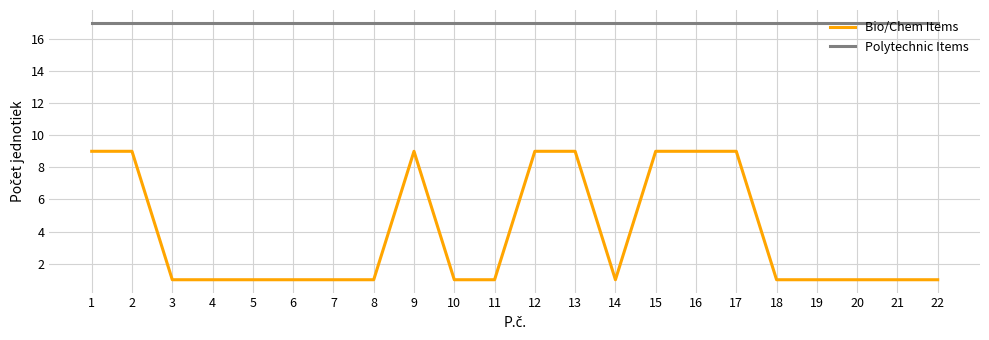

At 7, list the series in order from largest to smallest.

Polytechnic Items, Bio/Chem Items